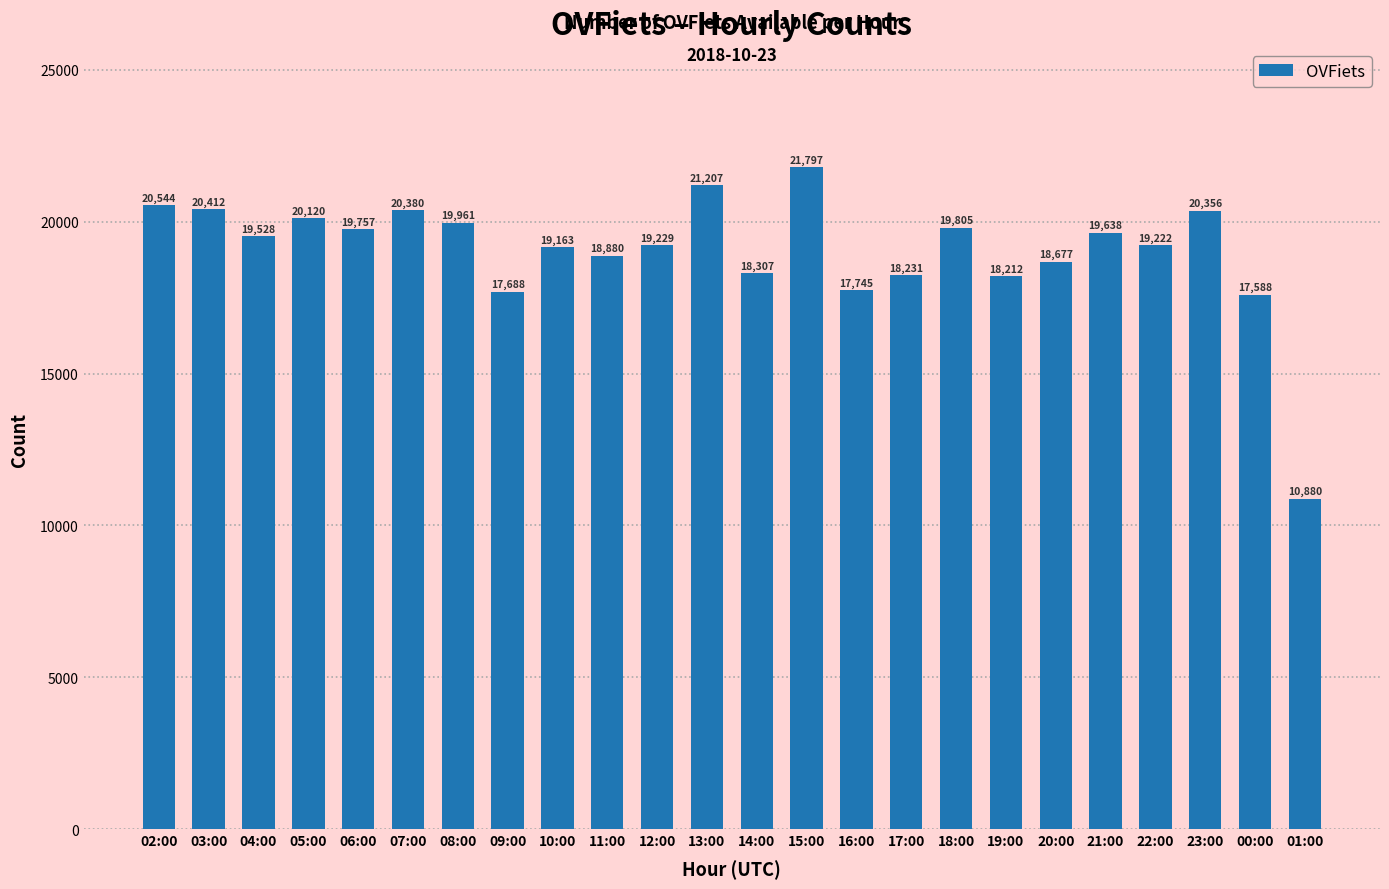

Count the number of data series in this chart.

1